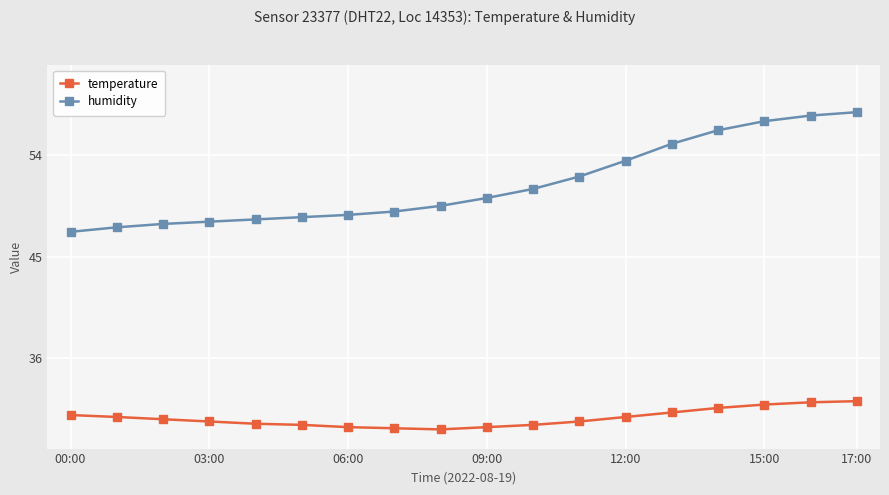

Rank the series by their average value, from lowest to highest.

temperature, humidity